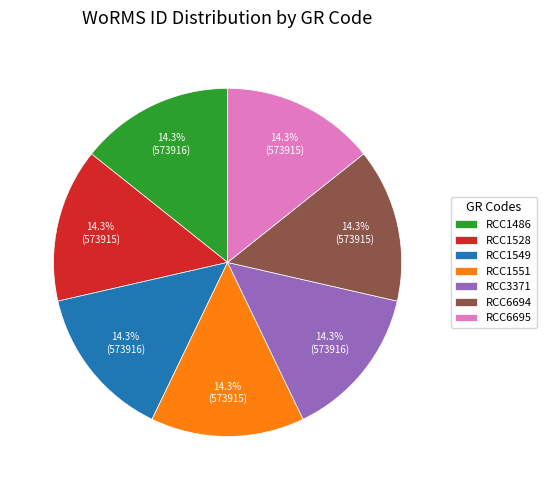

To the nearest percent, what is the combined percentage of RCC1486 and RCC1528?

29%